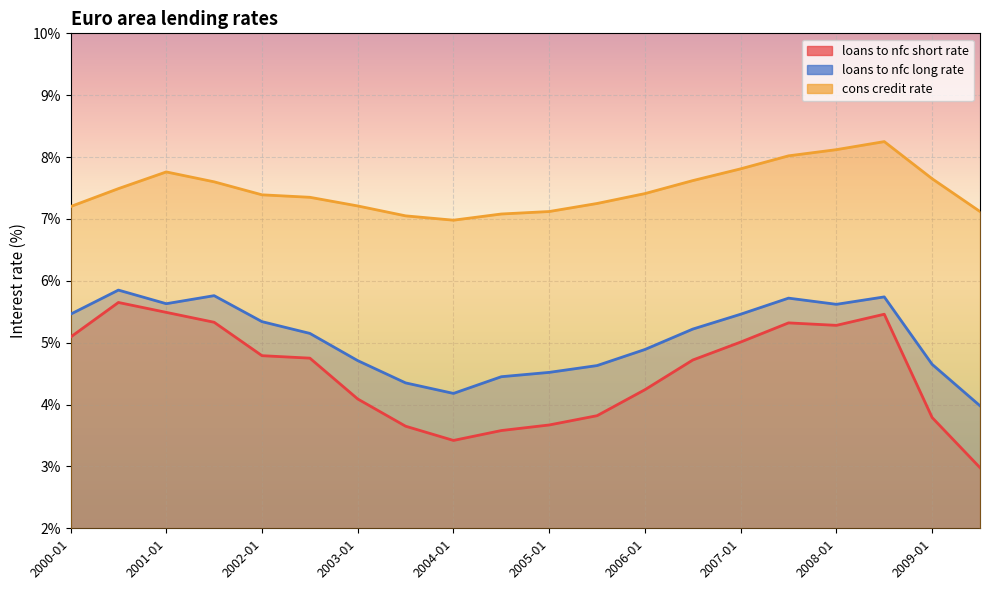

List the series in order of their peak value, lowest first.

loans to nfc short rate, loans to nfc long rate, cons credit rate